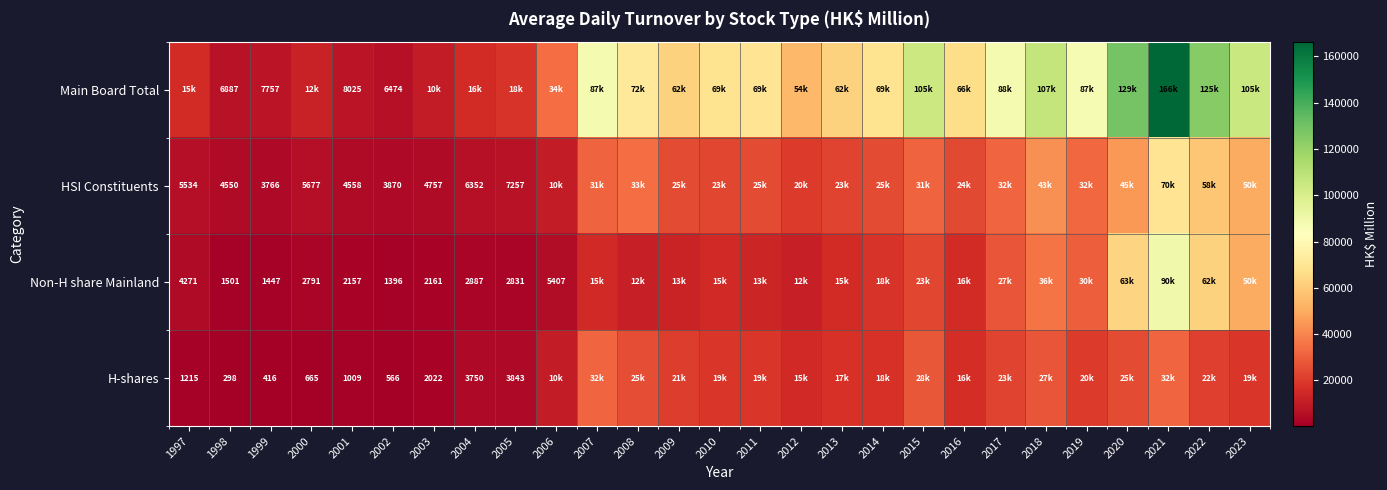

The value of Non-H share Mainland at 2004 is 2887. True or false?

True